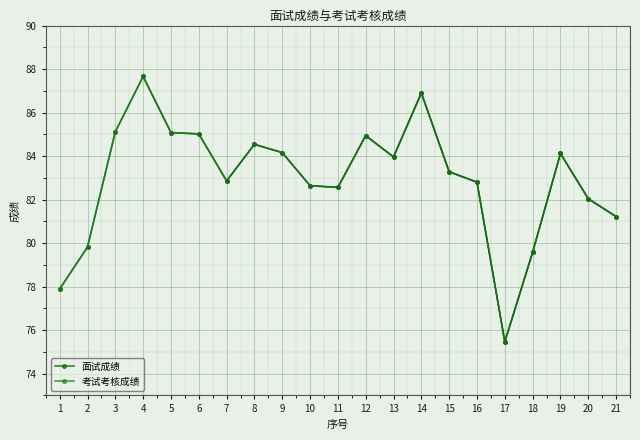

How many data points does each series have?

21